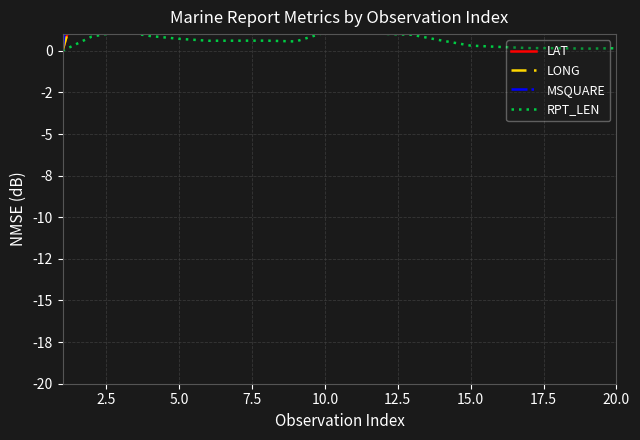

True or false: RPT_LEN and LONG cross at least once.

False